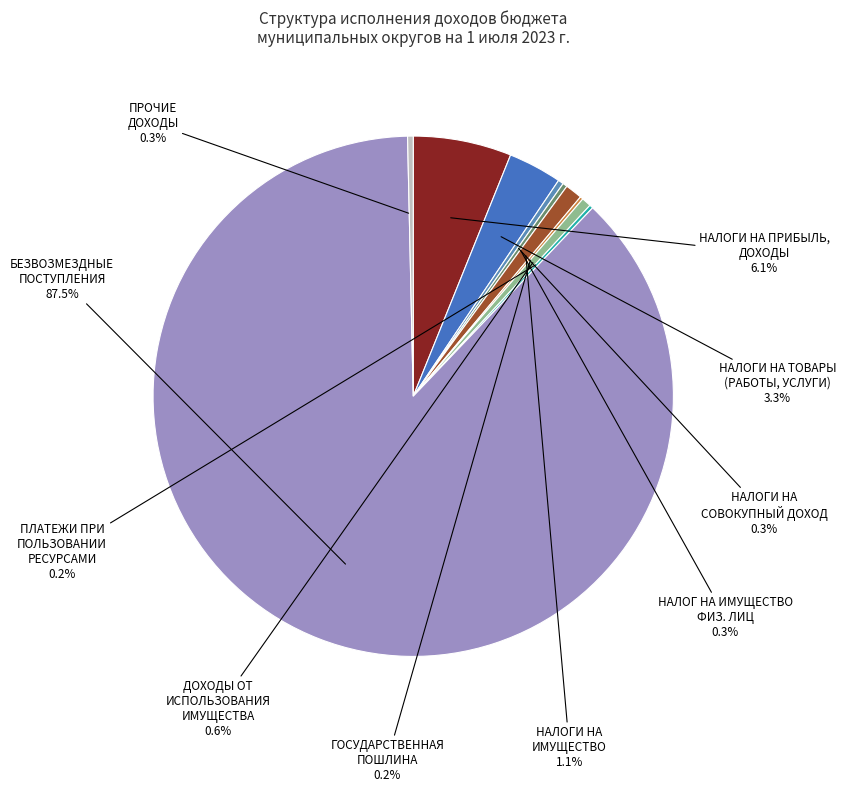

To the nearest percent, what is the average slice percentage?

10%